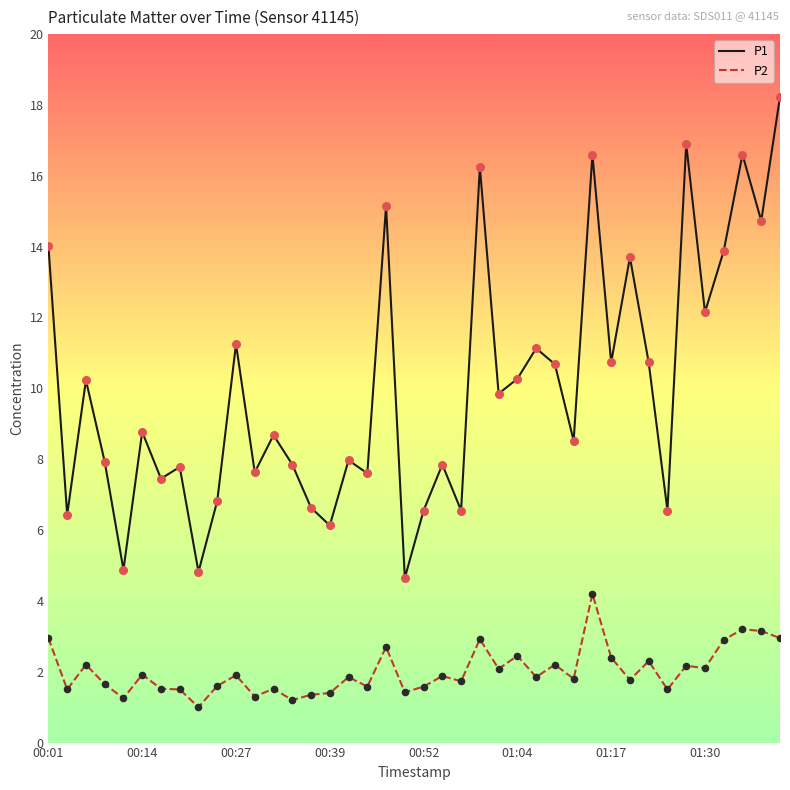

Which series has the largest total across all categories?

P1